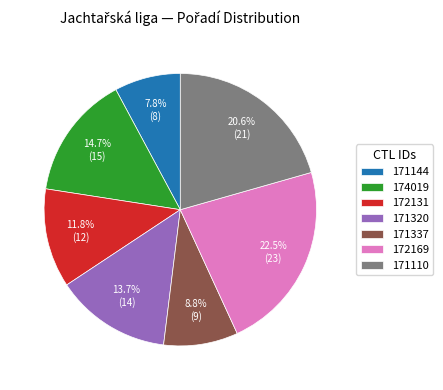

What percentage do 172131 and 171110 together represent?

32.4%